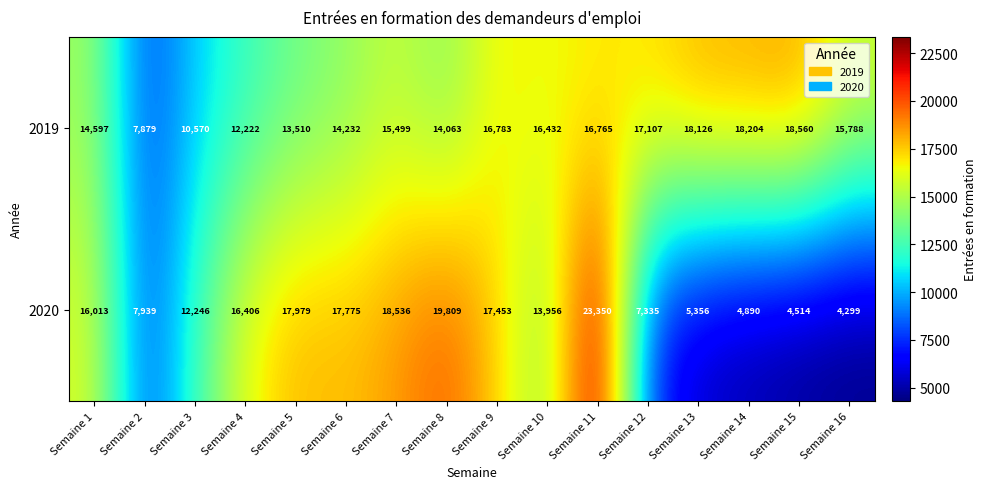

What is the minimum value shown in the chart?

4299